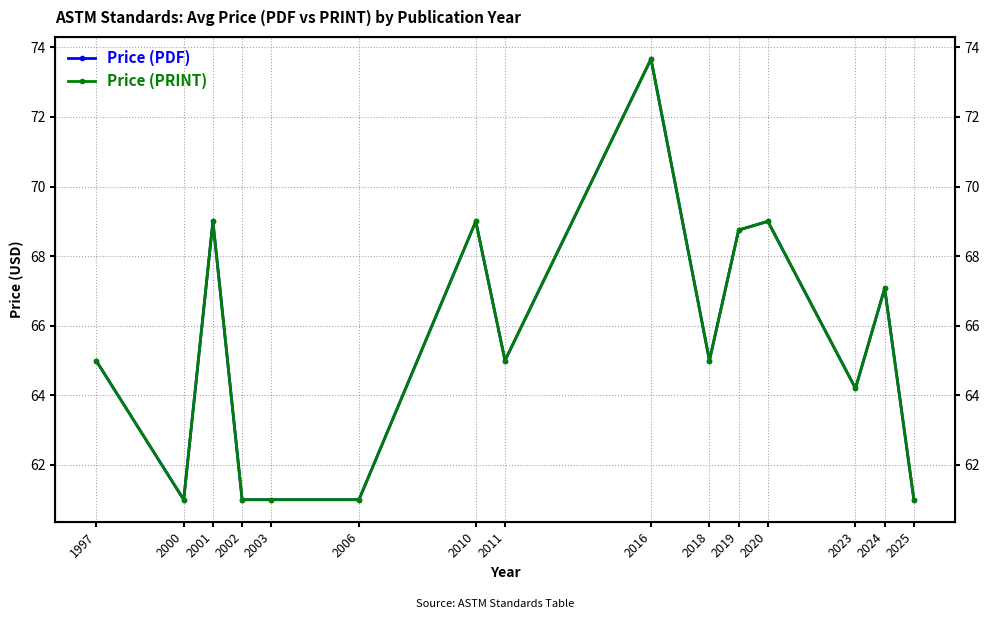

Reading left to right, list all the values displayed in this chart.

Price (PDF): 65.0	61.0	69.0	61.0	61.0	61.0	69.0	65.0	73.7	65.0	68.8	69.0	64.2	67.1	61.0
Price (PRINT): 65.0	61.0	69.0	61.0	61.0	61.0	69.0	65.0	73.7	65.0	68.8	69.0	64.2	67.1	61.0